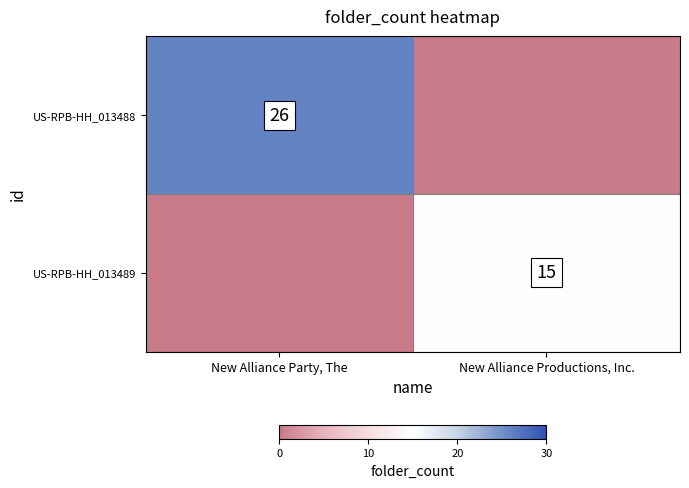

Is the value of US-RPB-HH_013488 at New Alliance Party, The greater than the value of US-RPB-HH_013489 at New Alliance Productions, Inc.?

Yes